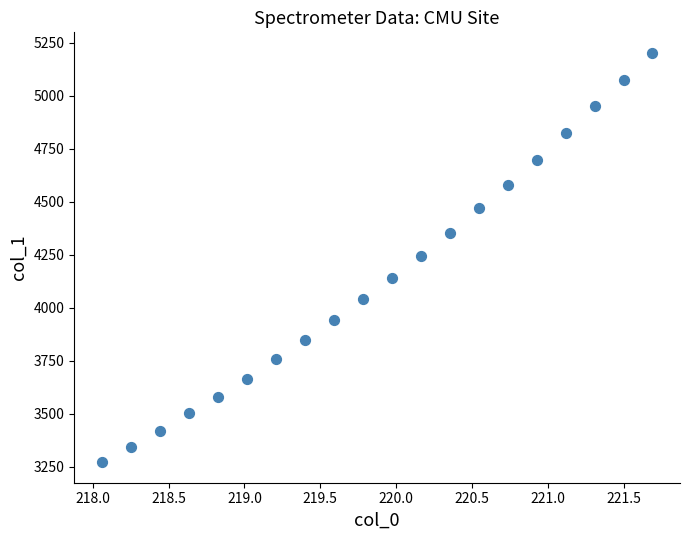

What is the range of Y values (max minus min)?

1930.1